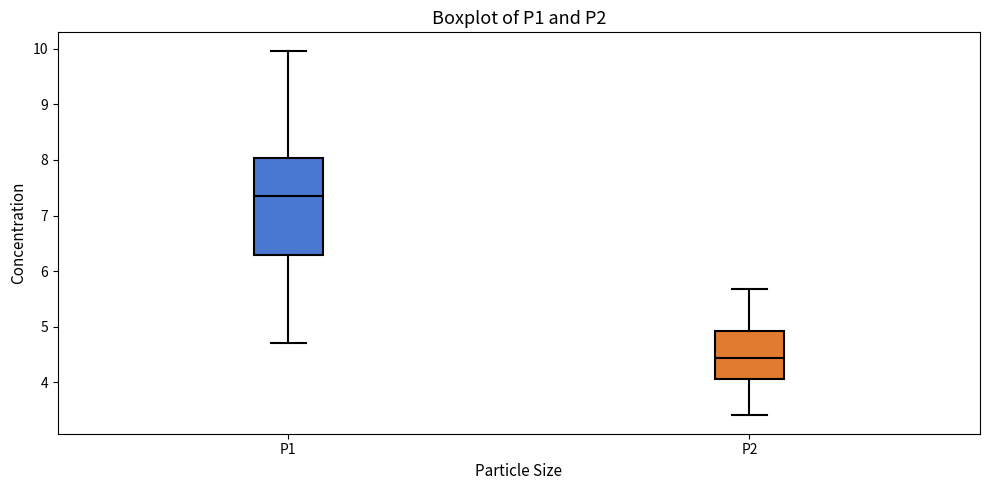

Reading left to right, read every box against the y-axis: the position of its median line, the range the box covers, and the ends of its whiskers. The values are not printed on the chart, so give them approximately, as read against the axis.

P1: median 7.4, box 6.3 to 8.0, whiskers 4.7 to 10.0
P2: median 4.4, box 4.1 to 4.9, whiskers 3.4 to 5.7